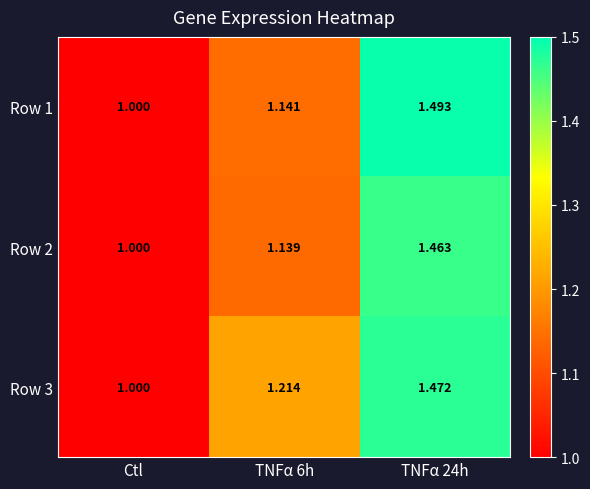

At which category does the chart reach its minimum across all series?

Ctl